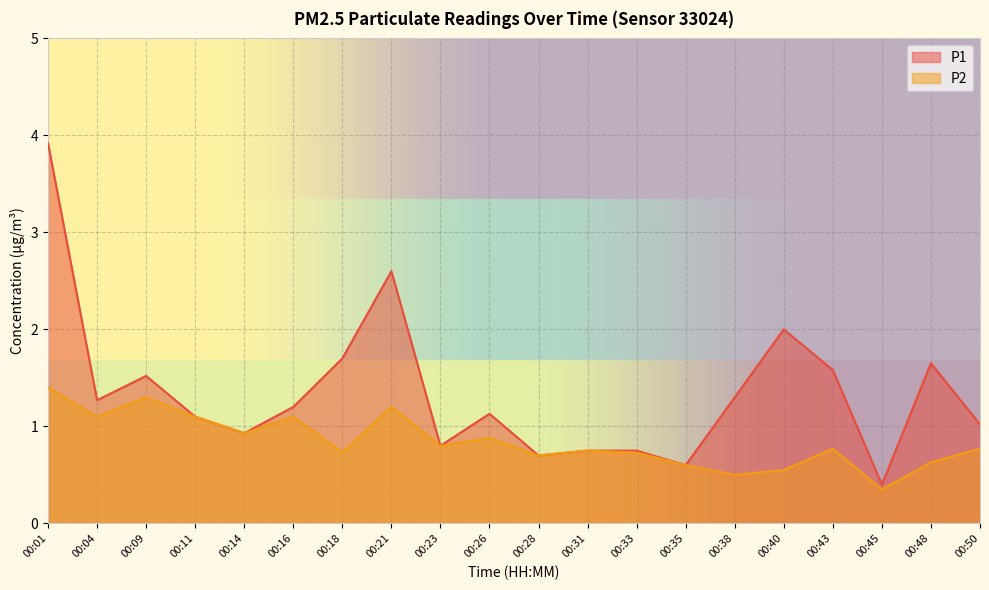

What is the value of the P1 point at the 11th from the left?

0.7